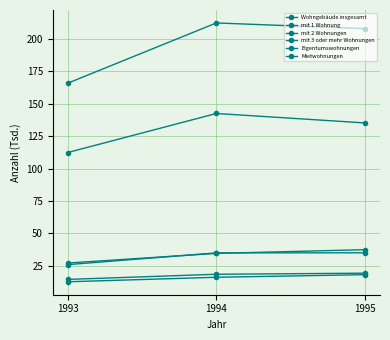

Where does the Mietwohnungen series first go above 16?

1994